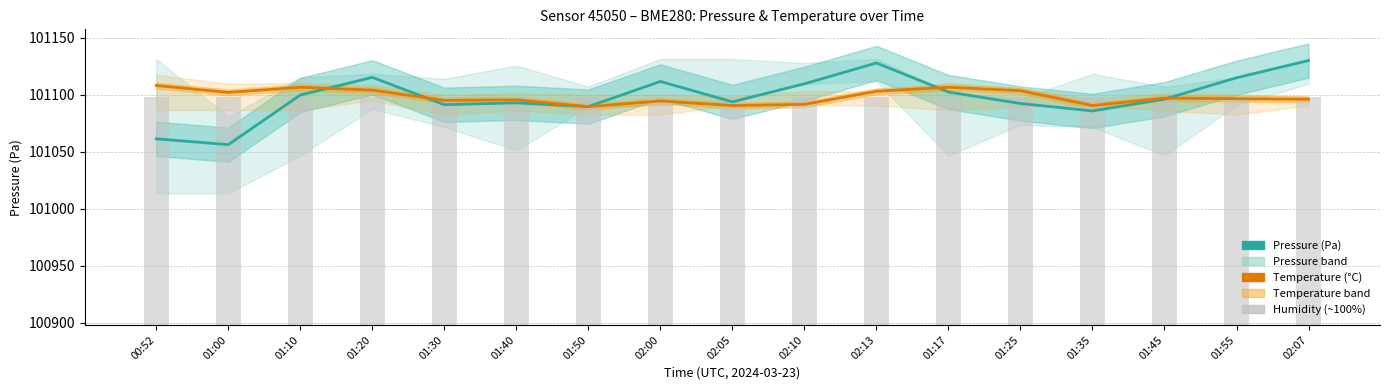

Read the Pressure (Pa) value at 01:10.

101099.7